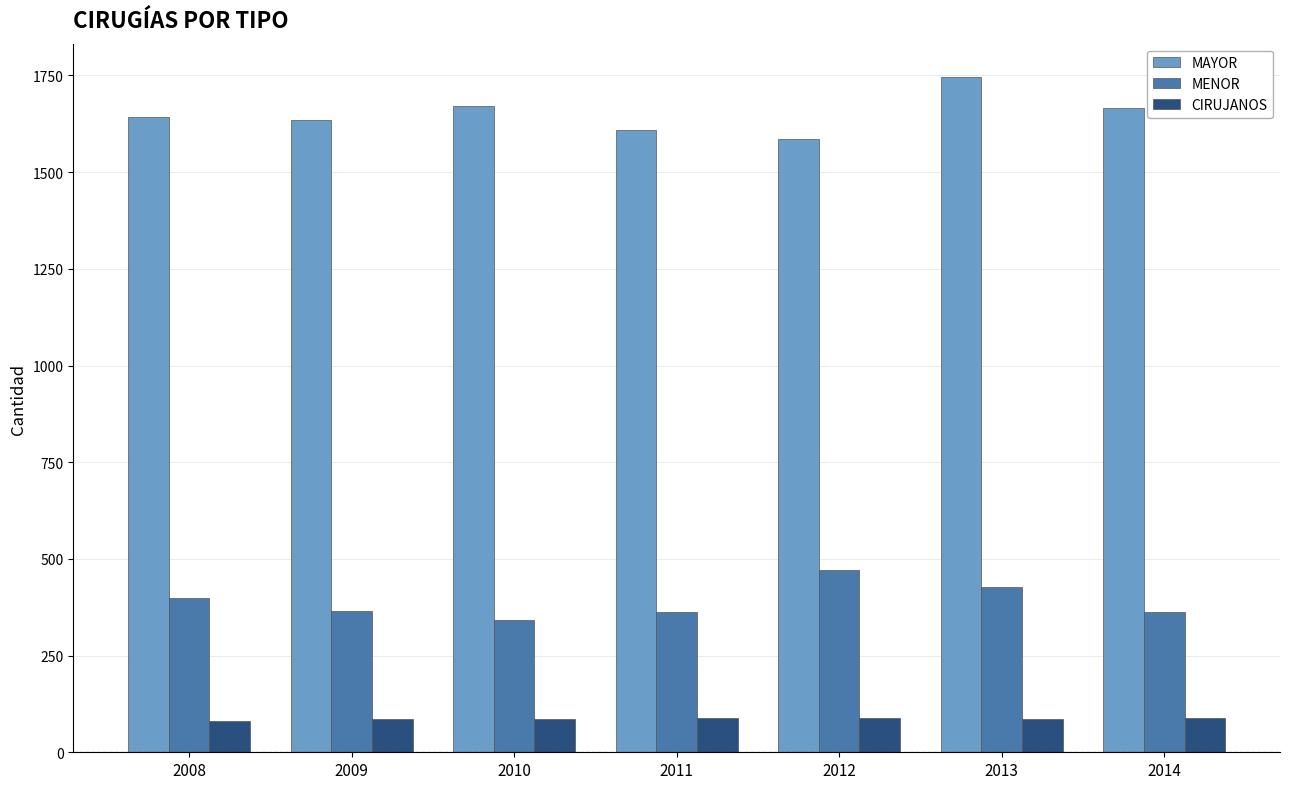

At 2014, list the series in order from largest to smallest.

MAYOR, MENOR, CIRUJANOS